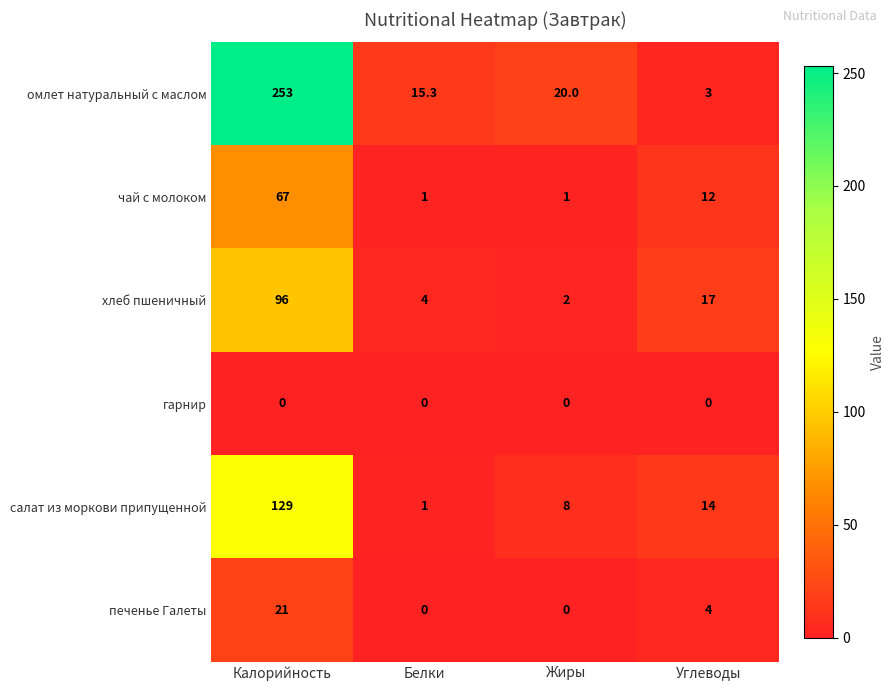

How many values in the печенье Галеты series are below 4?

2